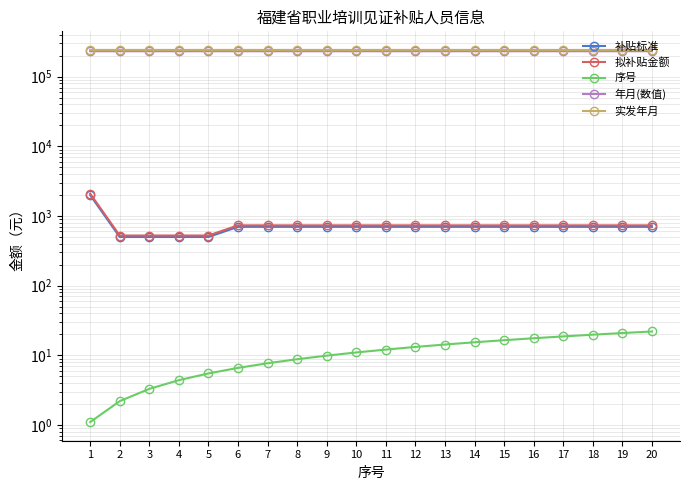

Between 20 and 1, which is larger?

1